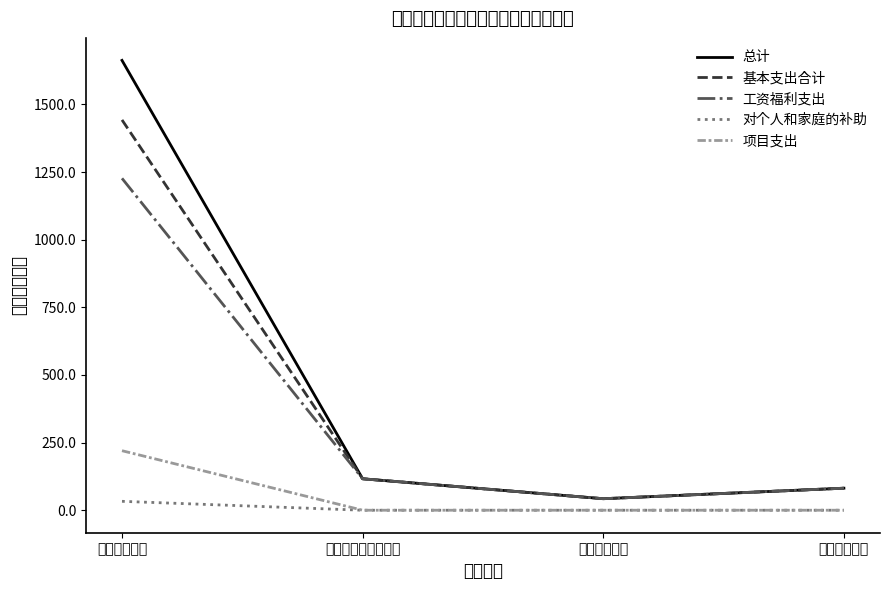

Which series has the largest total across all categories?

总计